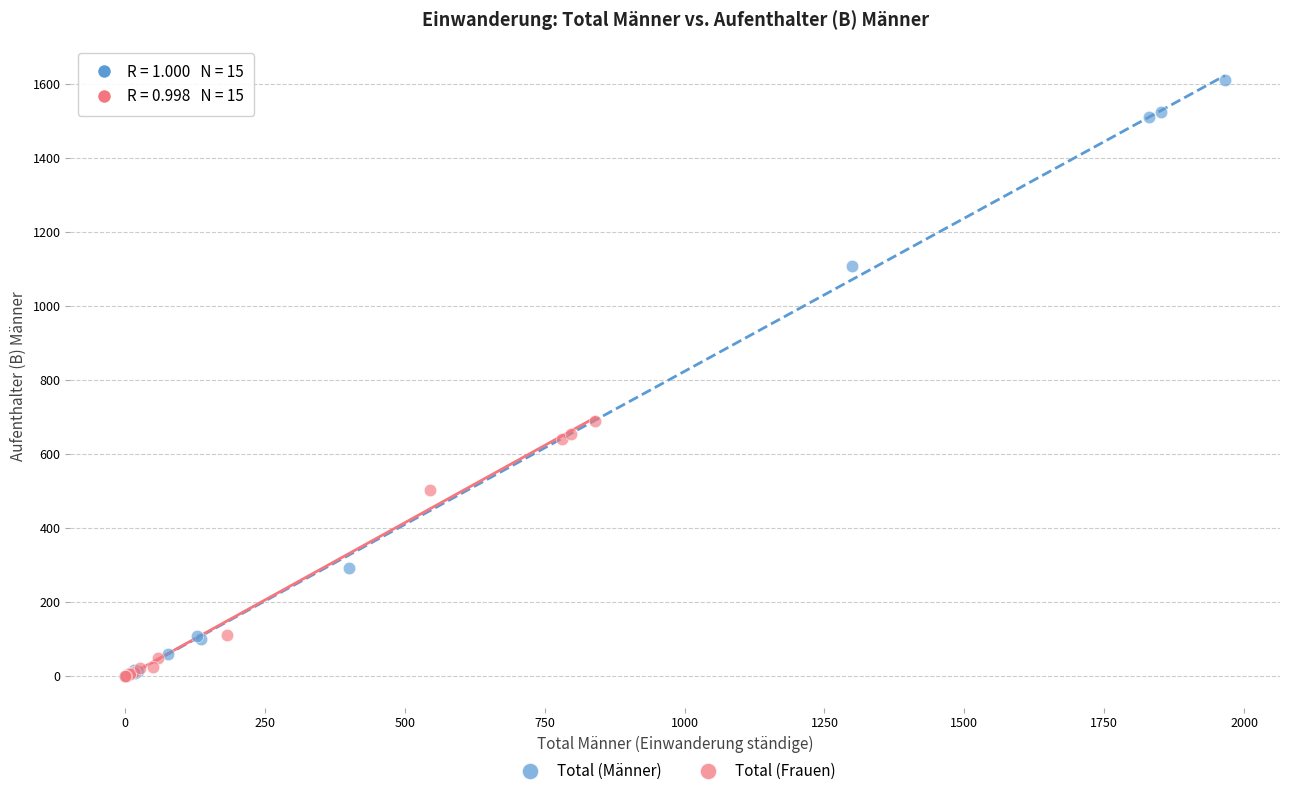

Which series has the widest spread of Y values?

Total (Männer)